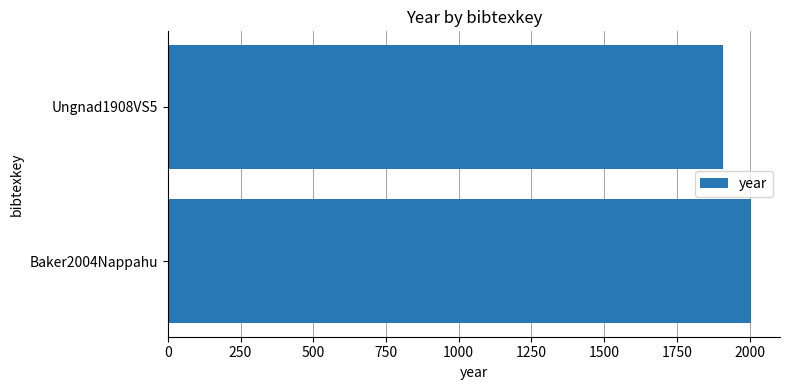

Approximately how many times larger is the value at Baker2004Nappahu compared to Ungnad1908VS5?

1.1